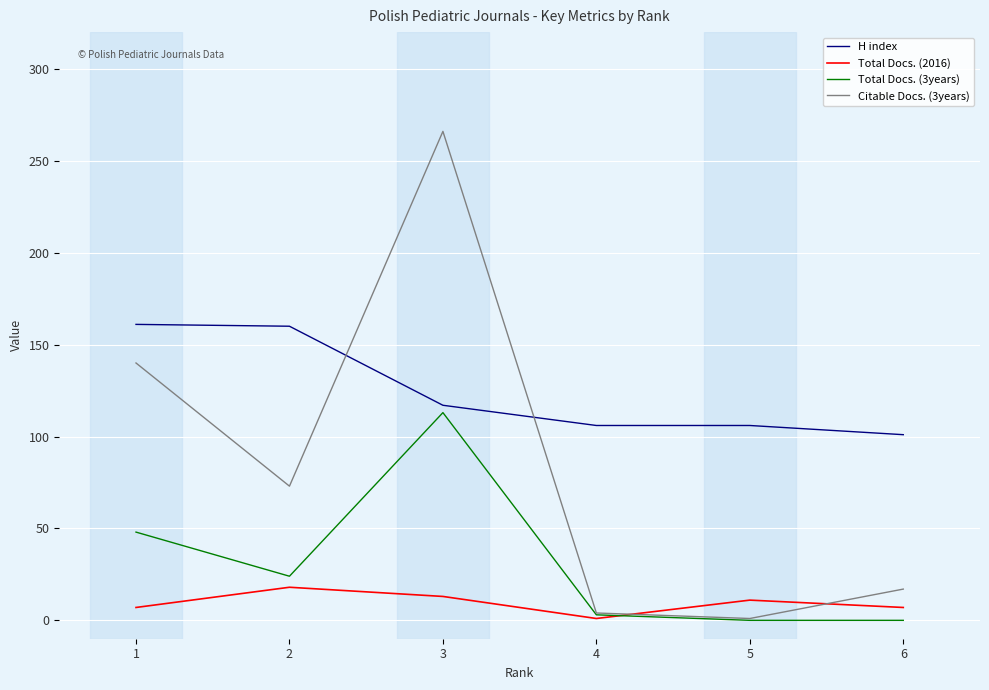

Is the value of Total Docs. (3years) at 2 greater than the value of H index at 3?

No